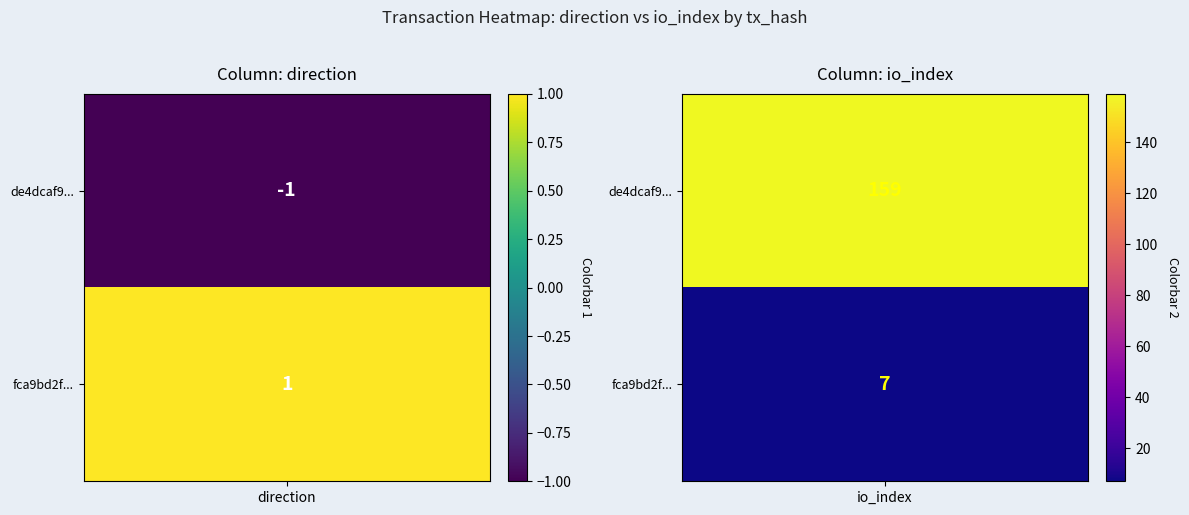

Which has a higher value, -1 or 1?

1